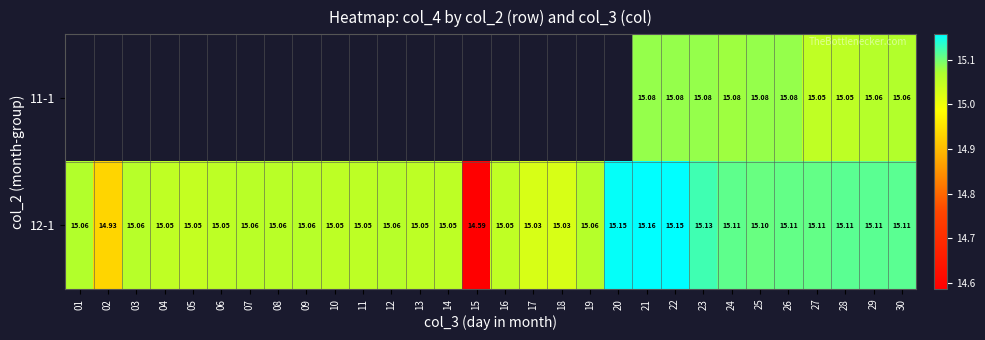

Which category has the lowest value across all series?

15